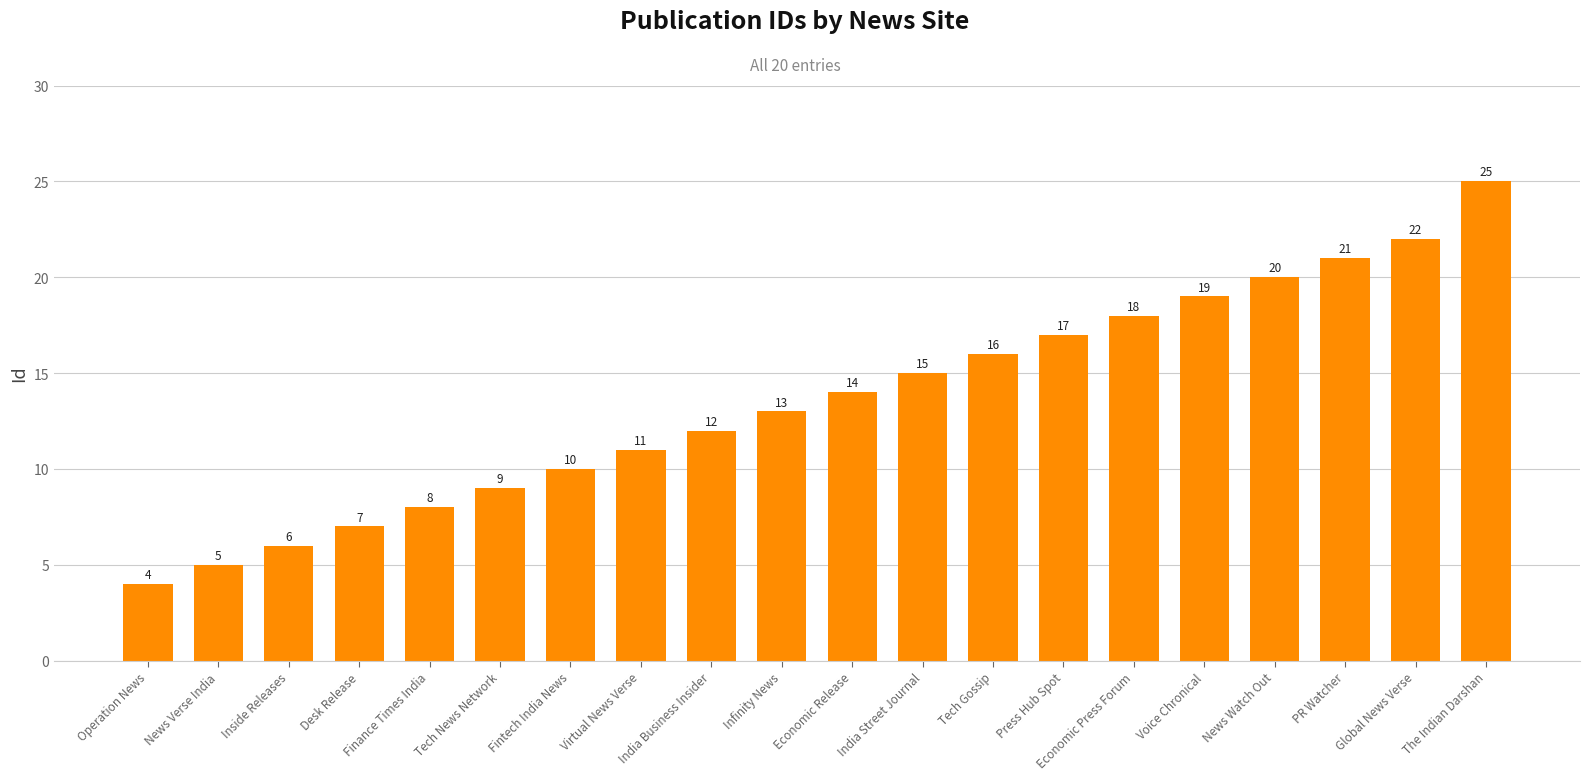

How many distinct data groups are displayed?

1